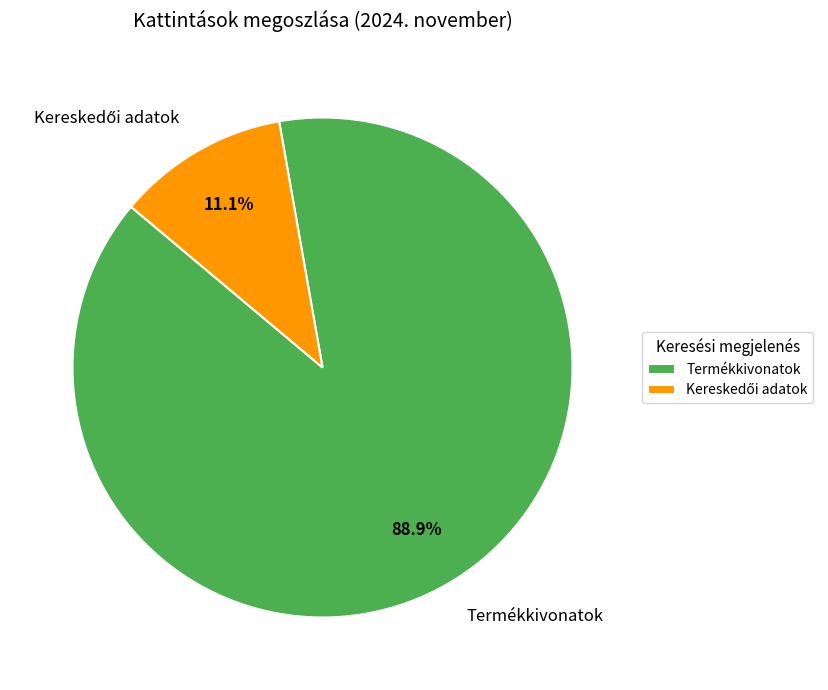

To the nearest percent, what percentage of the pie is Termékkivonatok?

89%